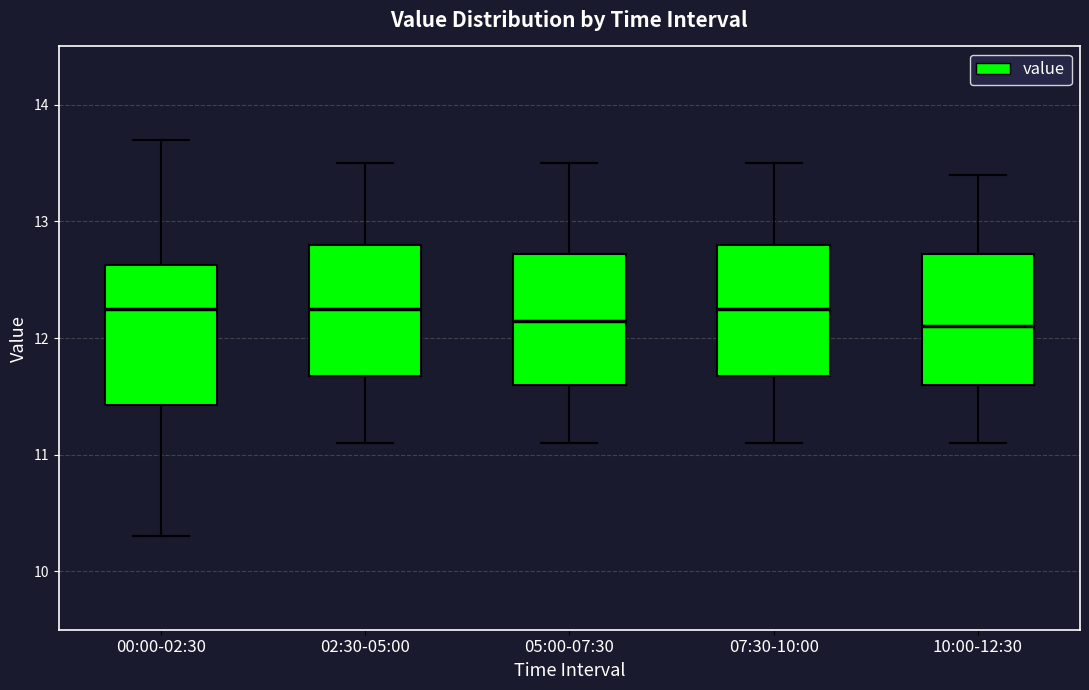

Where does the upper whisker of the box for 05:00-07:30 end on the y-axis? The values are not printed on the chart, so give them approximately, as read against the axis.

13.5